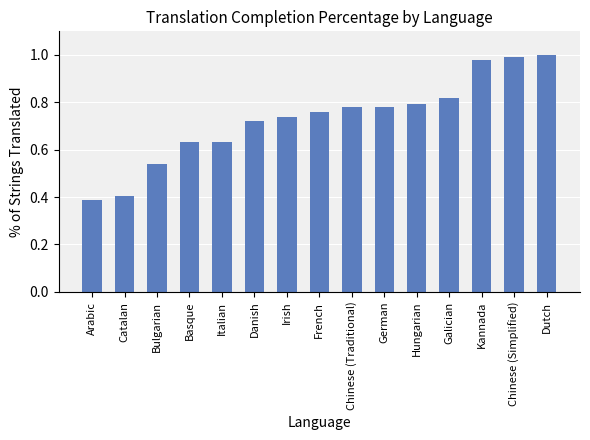

At which label is the value closest to 0?

Arabic